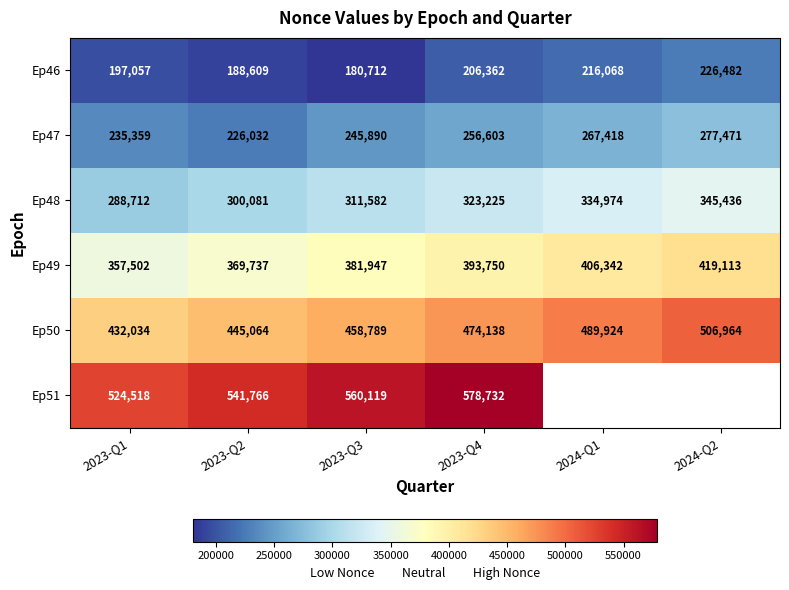

Which category has the lowest value in the Ep47 series?

2023-Q2